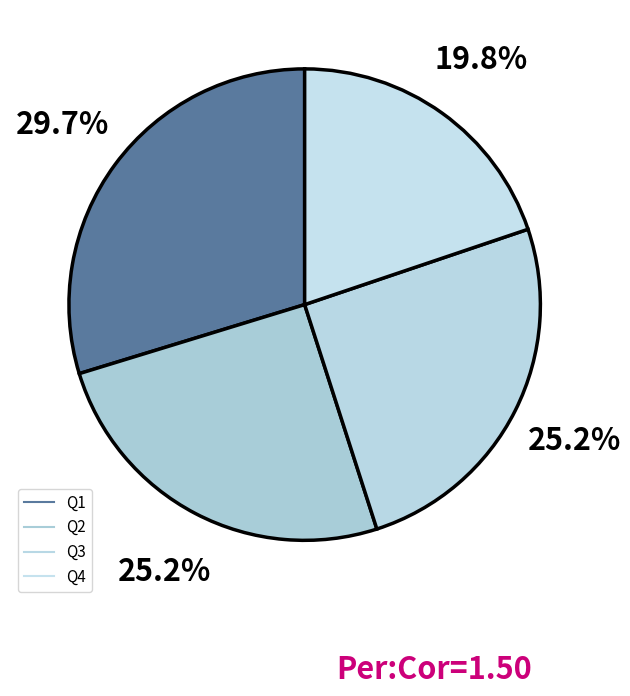

Count the number of slices in the pie.

4